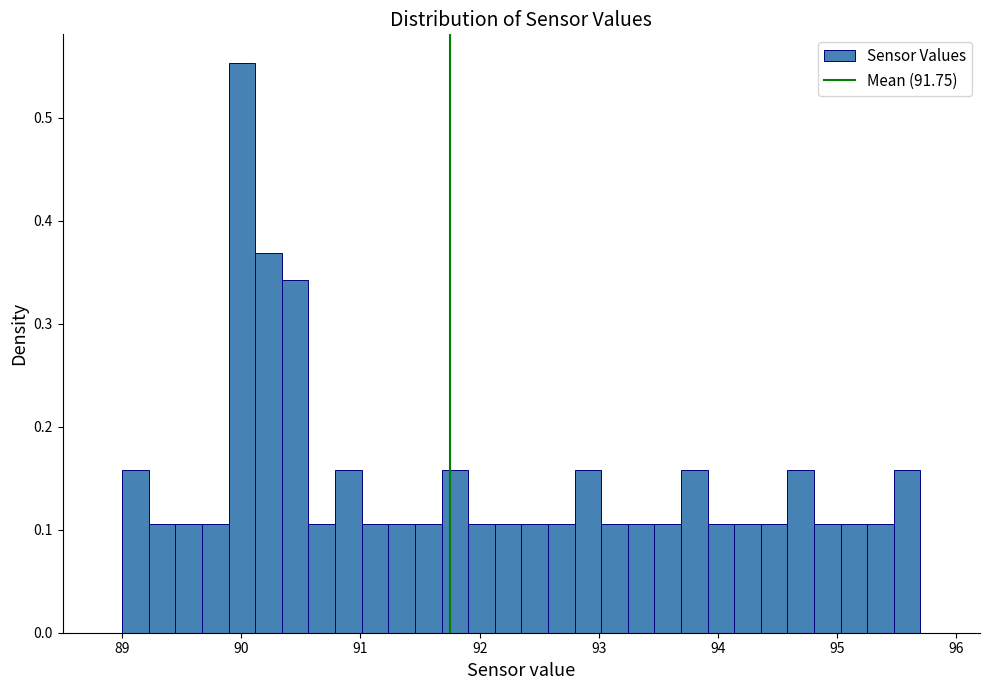

Around what value on the x-axis is the tallest bar? Give the approximate position of its centre, as read against the axis.

90.0